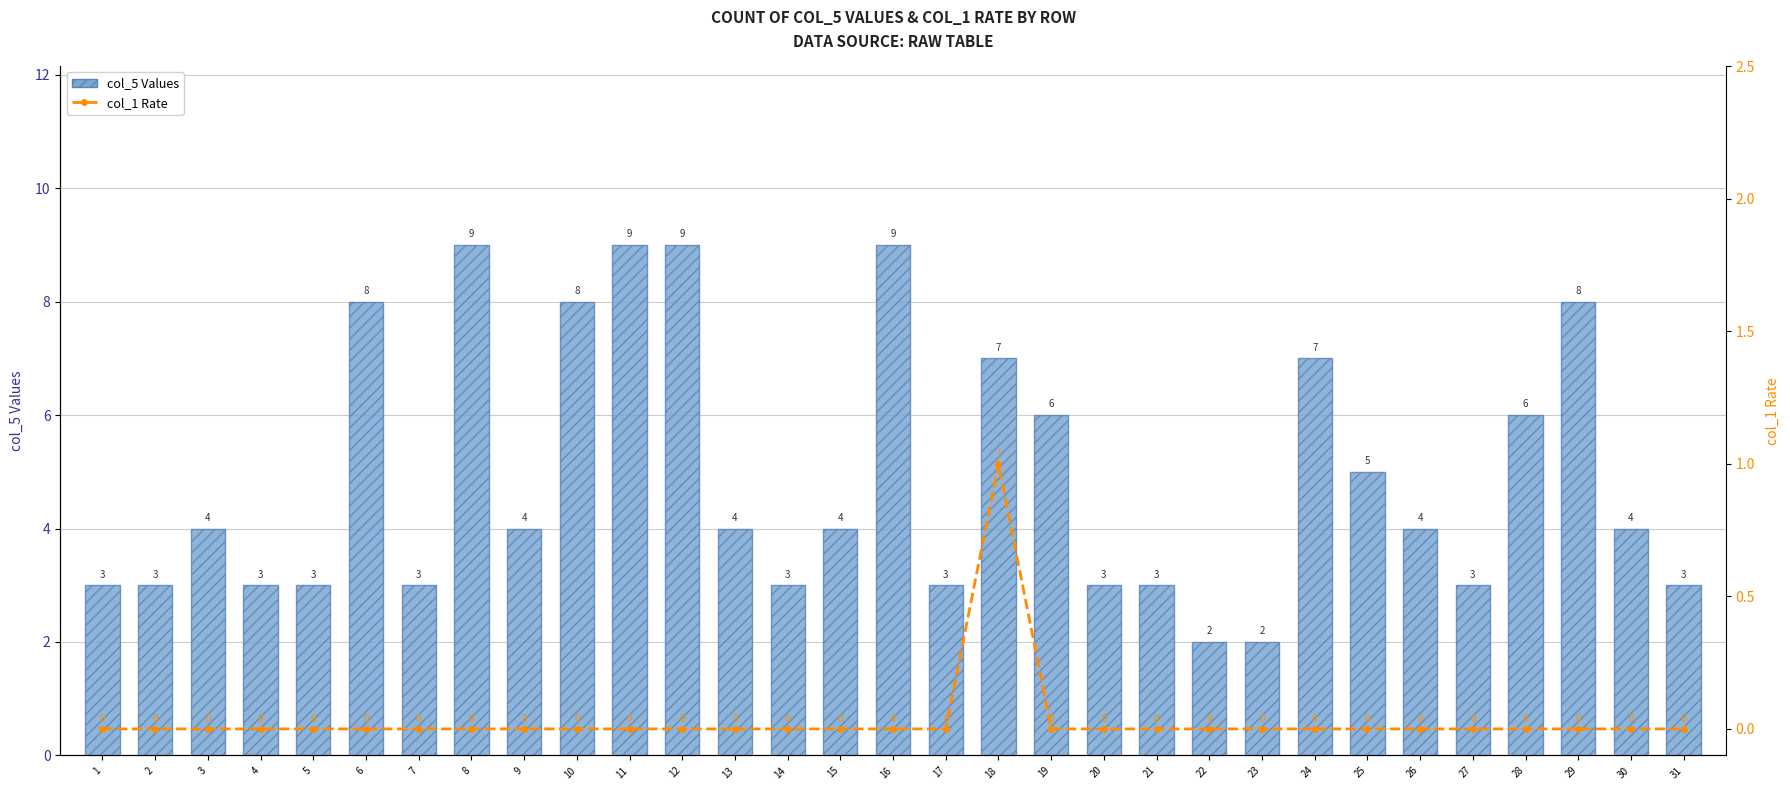

How many values in the col_1 Rate series exceed 0?

1